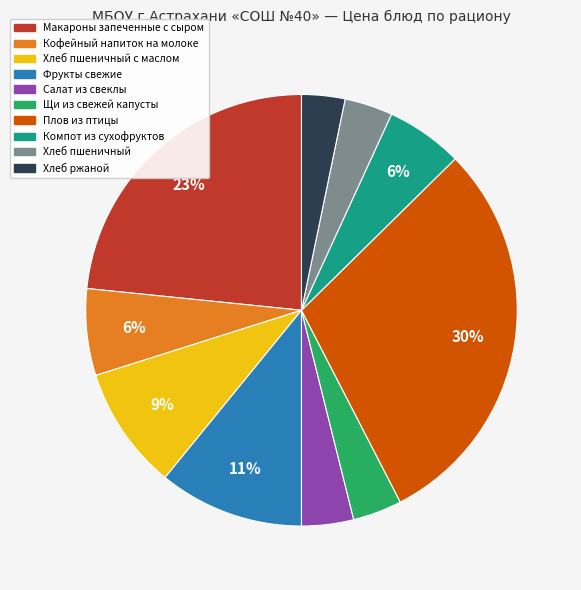

To the nearest percent, what is the average slice percentage?

10%